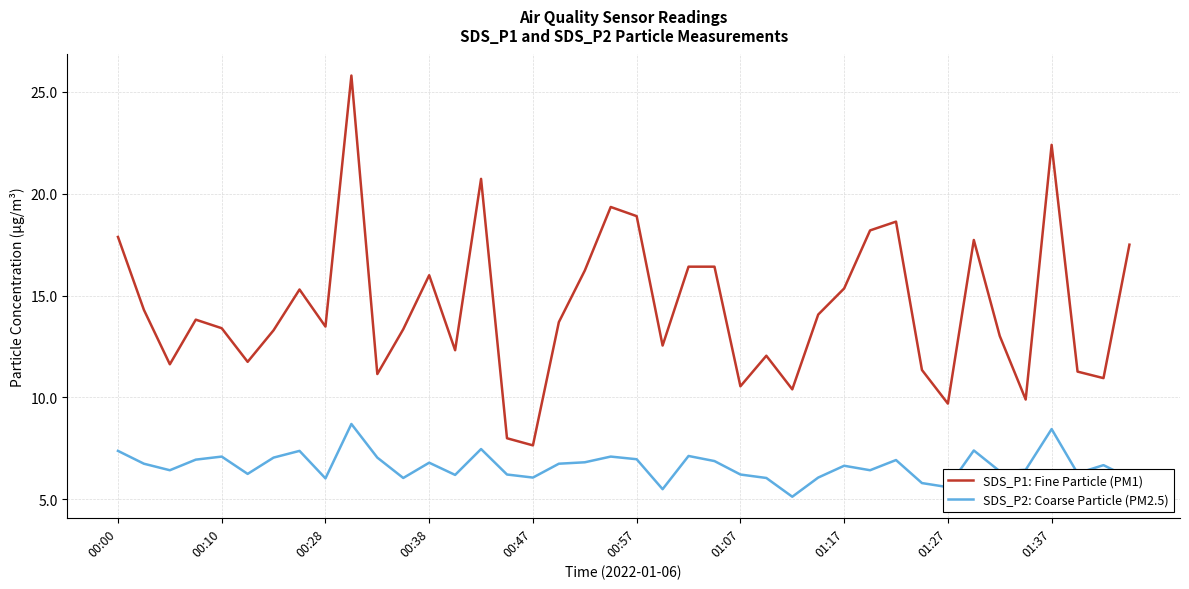

Which series has the largest range (max minus min)?

SDS_P1: Fine Particle (PM1)